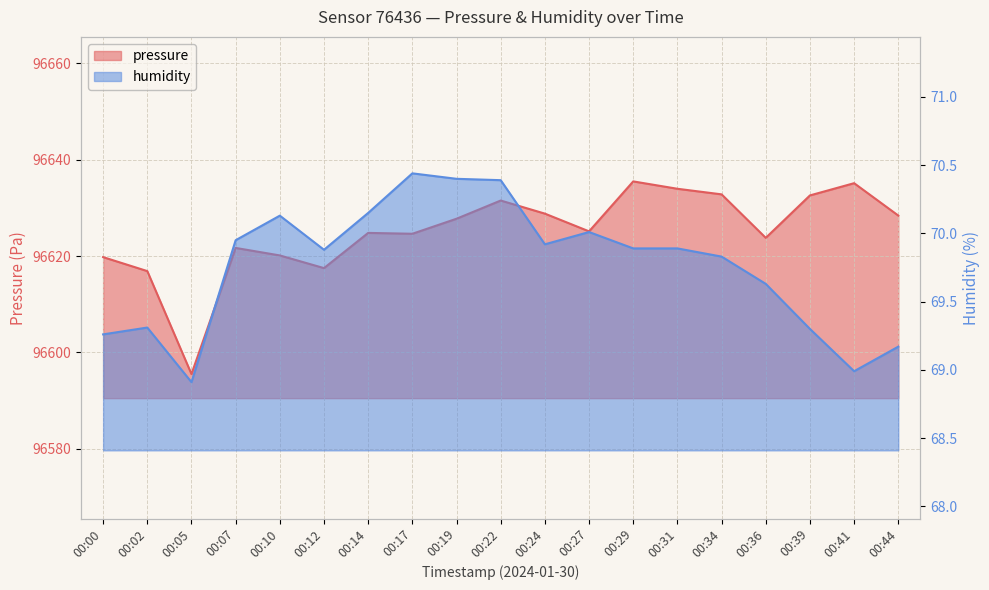

What are all the series names shown in the legend?

pressure, humidity